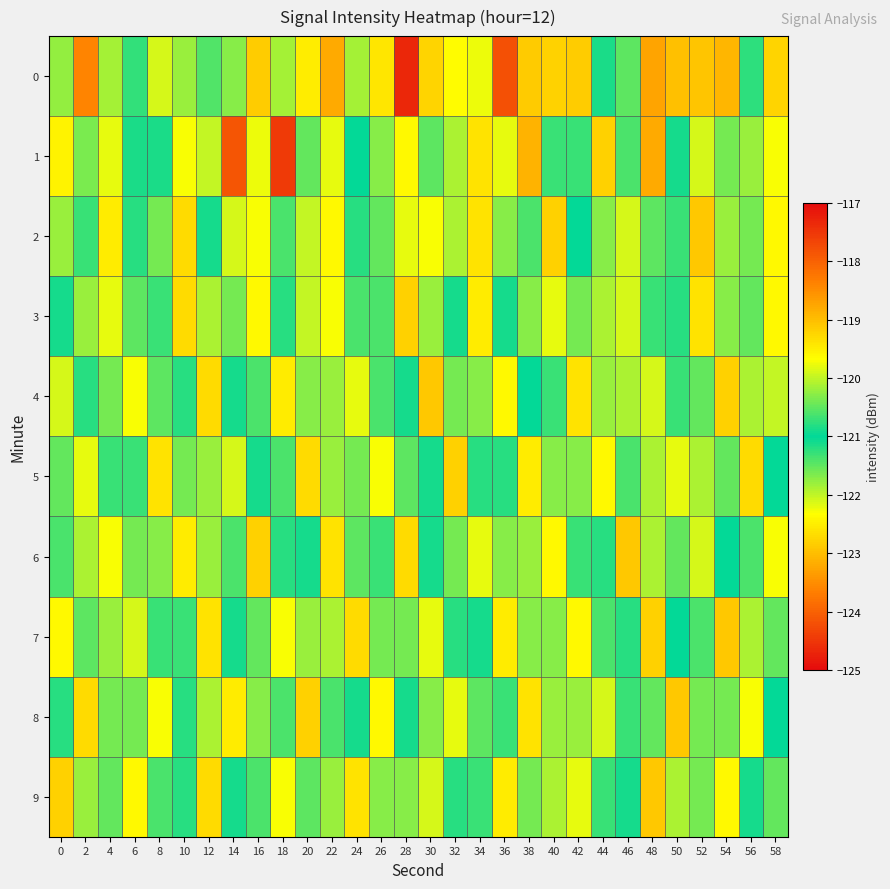

Between 10 and 28, which is larger?

10